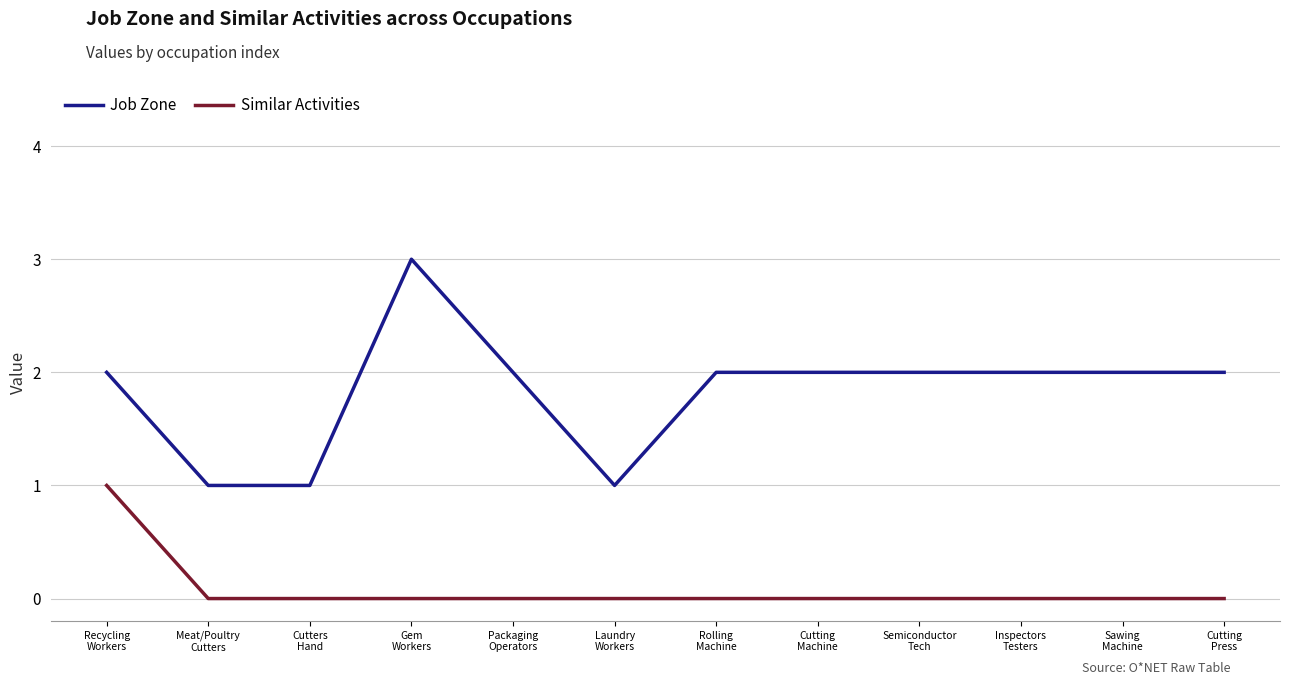

Which series has the largest range (max minus min)?

Job Zone